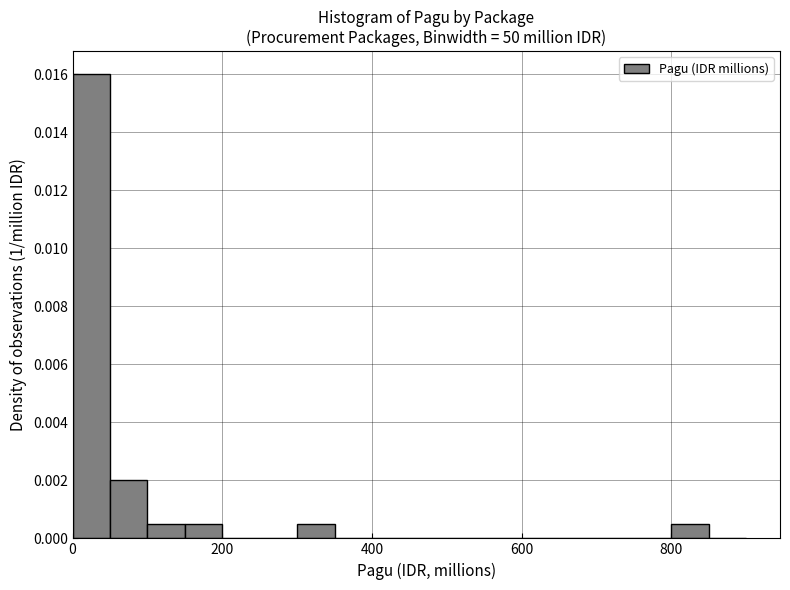

Read against the x-axis, roughly where is the centre of the tallest bar?

20